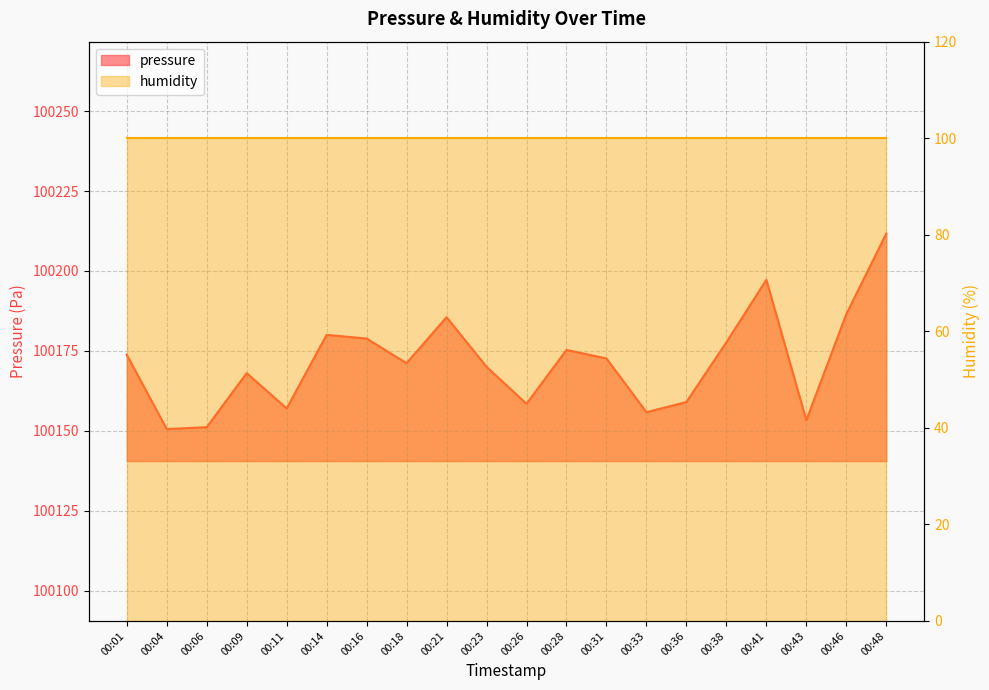

What is the smallest value displayed?

100150.6